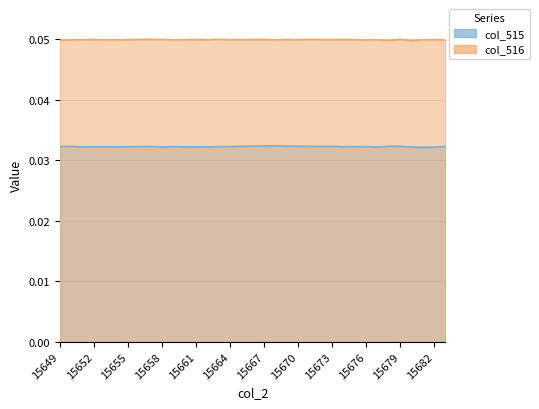

Rank the series by their average value, from highest to lowest.

col_516, col_515